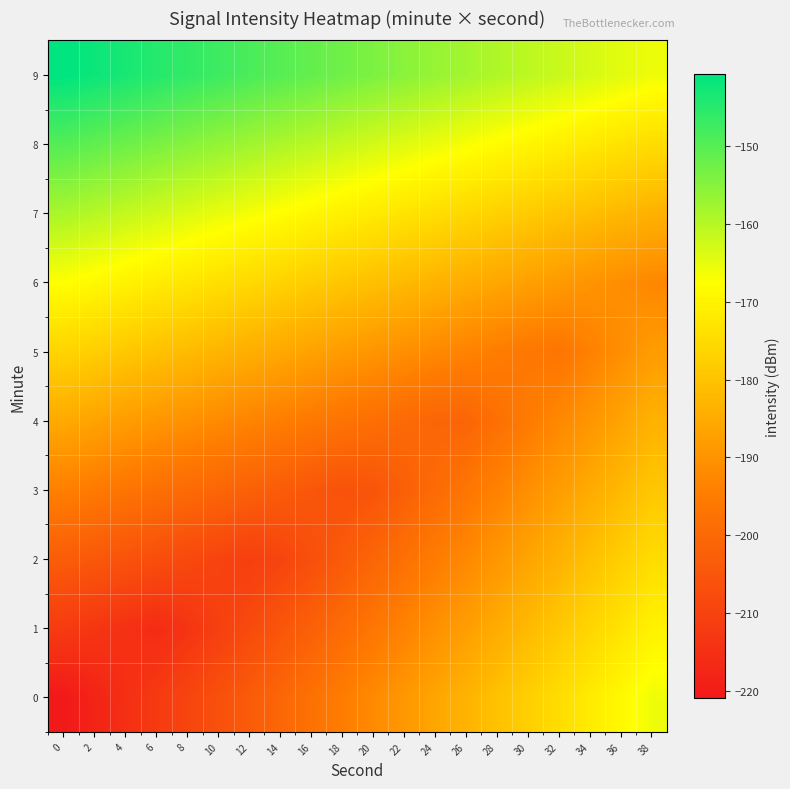

At which category is the sum across all series the highest?

38